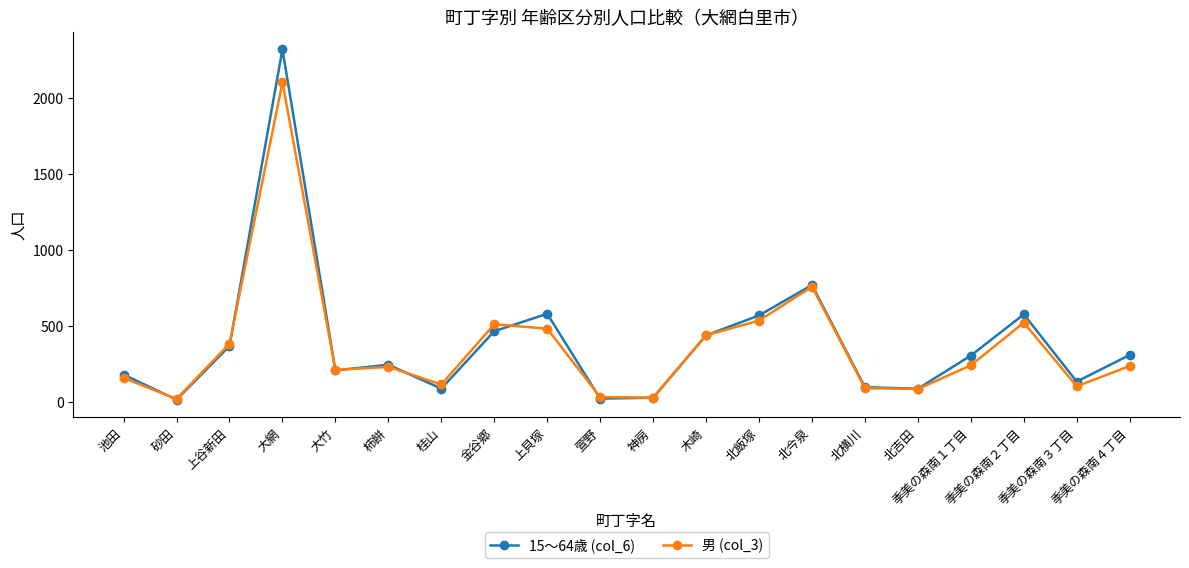

Which series has the largest range (max minus min)?

15～64歳 (col_6)